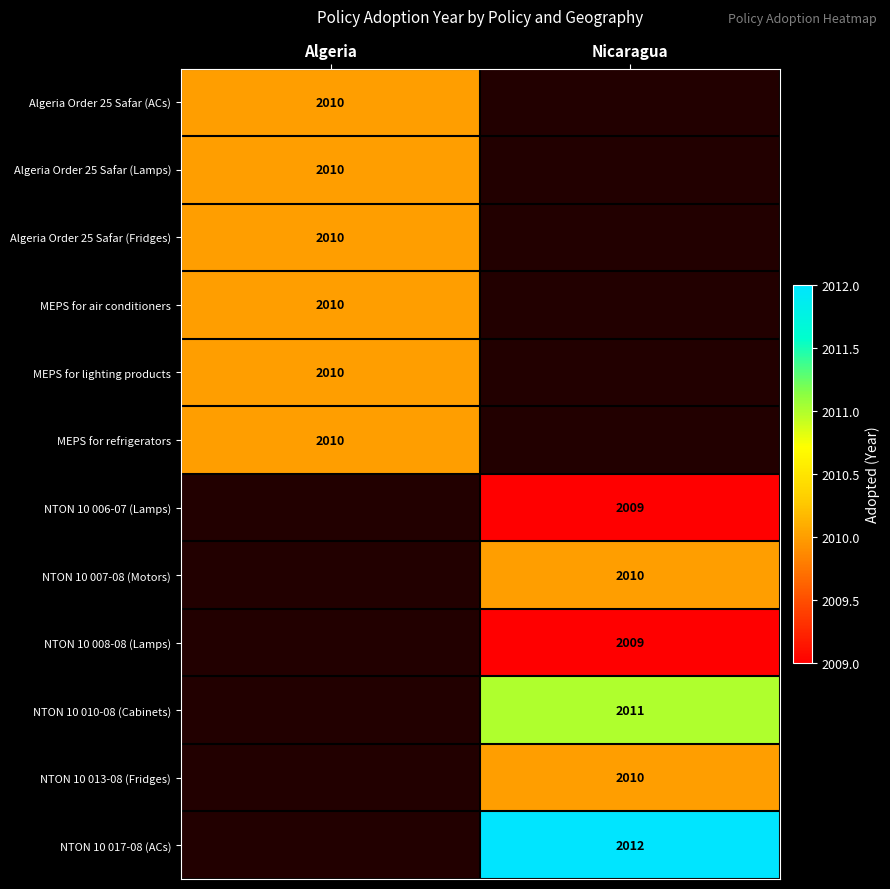

Which label corresponds to the smallest value in the chart?

Nicaragua